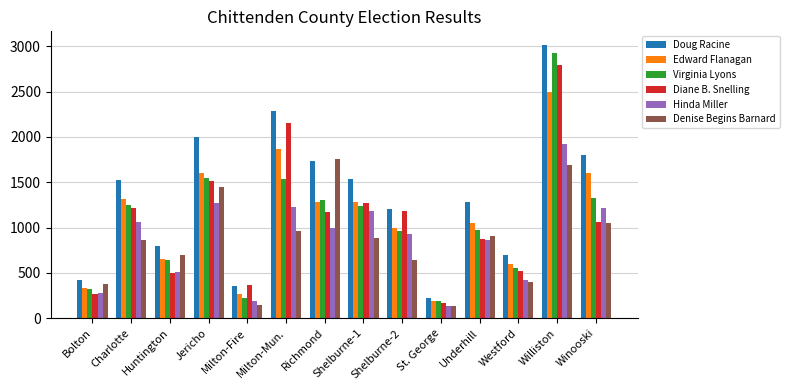

True or false: Hinda Miller has a value of 2125 at Jericho.

False